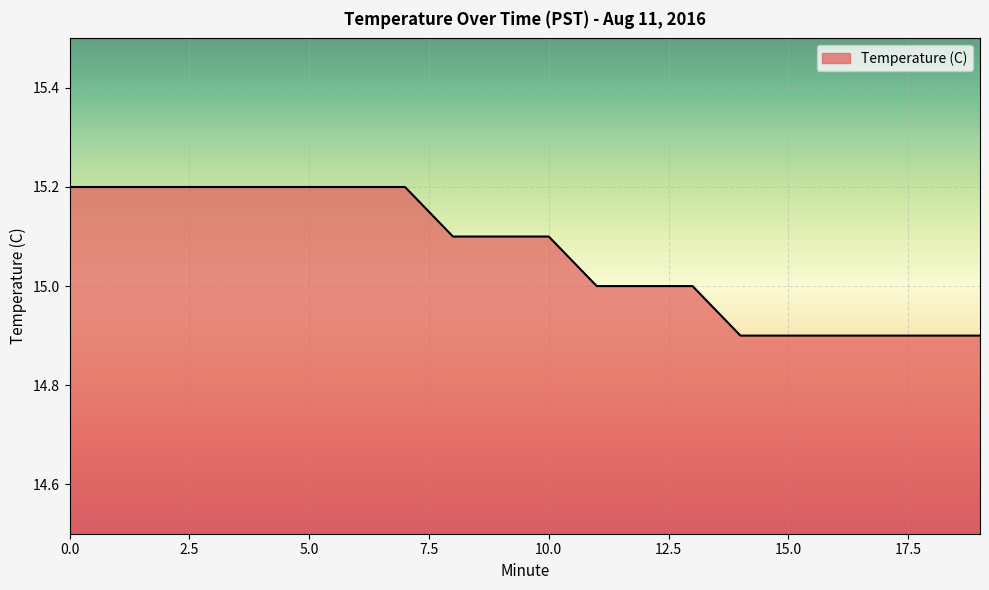

What is the smallest value displayed?

14.9